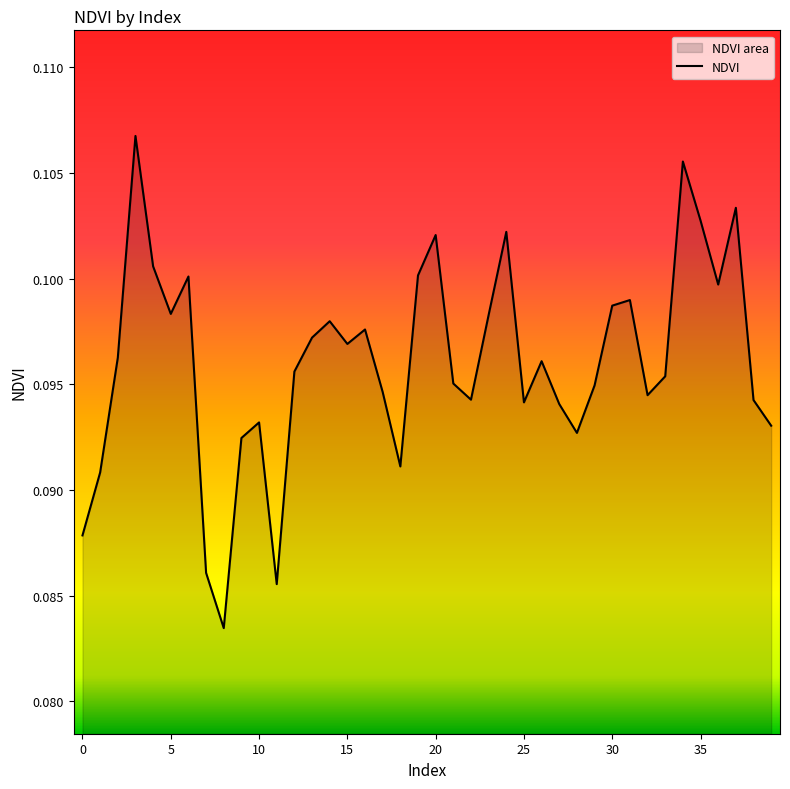

What is the maximum value shown in the chart?

0.1